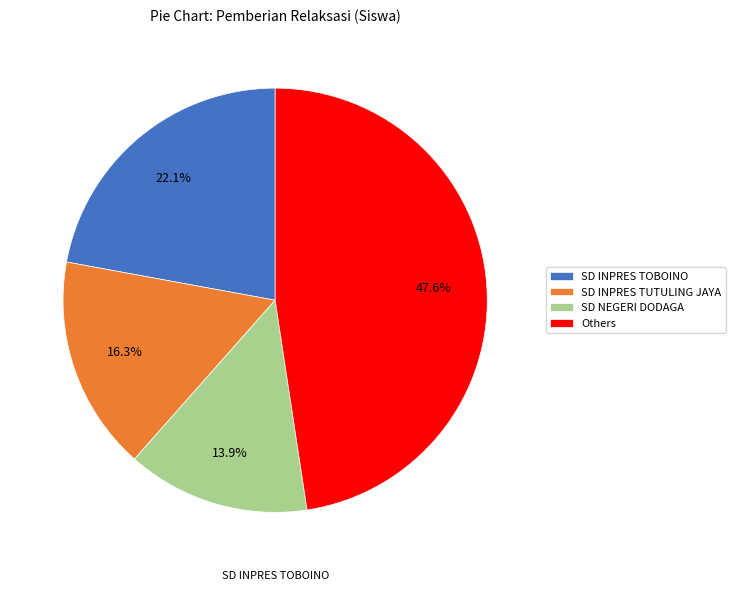

Between SD INPRES TOBOINO and SD NEGERI DODAGA, which is larger?

SD INPRES TOBOINO